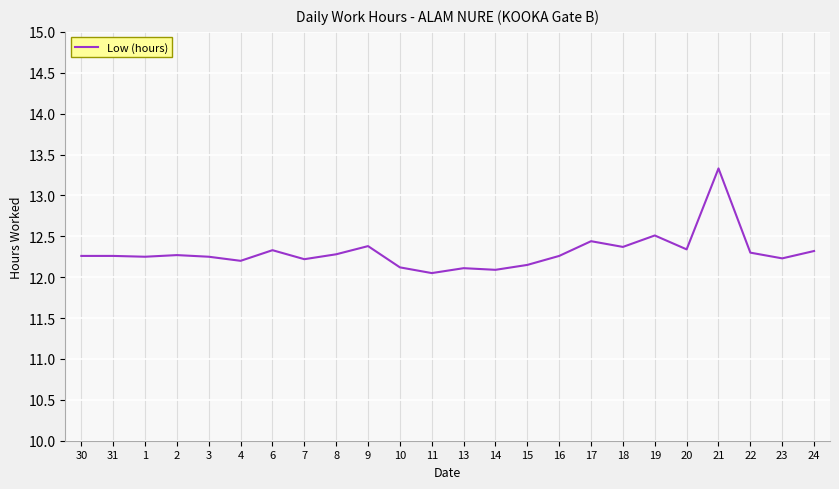

Which label corresponds to the largest value in the chart?

21